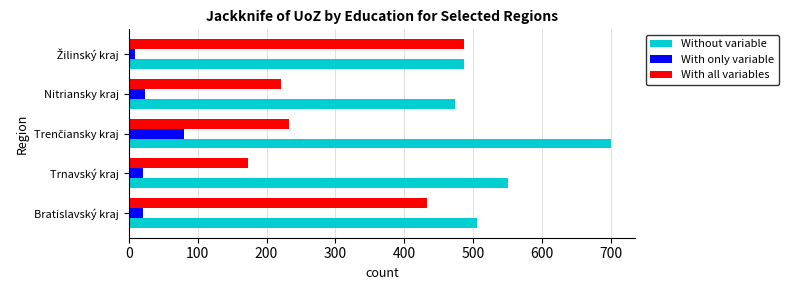

What is the minimum value for Without variable?

473